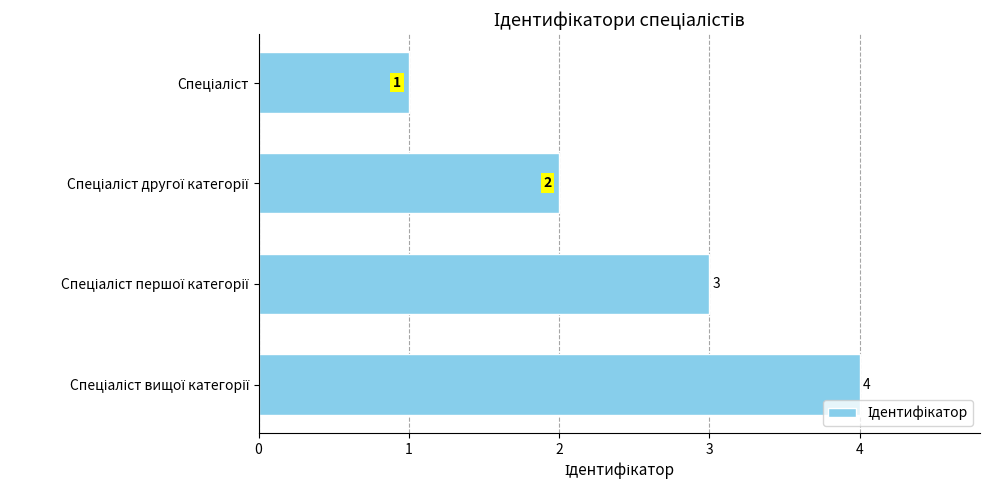

How many values are between 2 and 4?

3